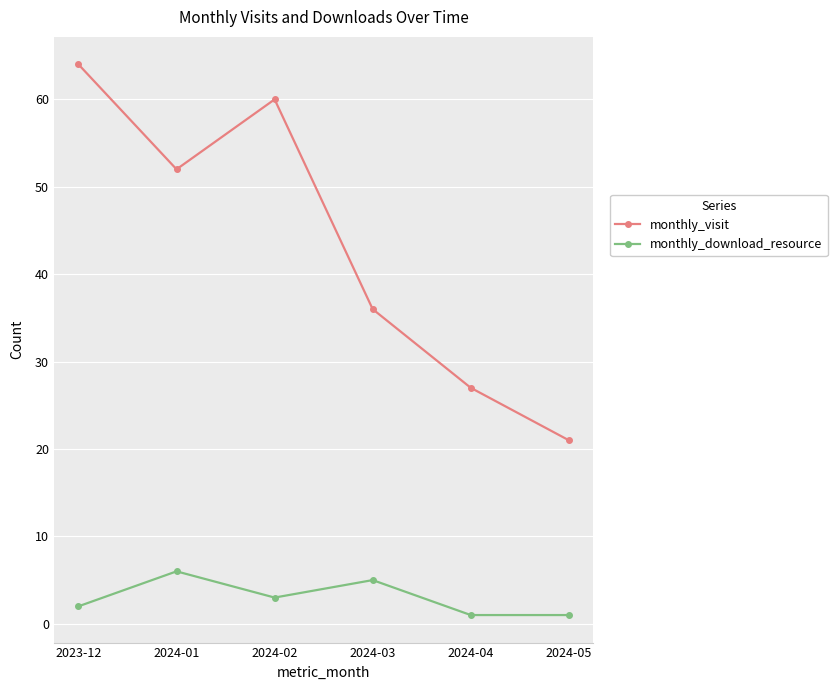

Rank the categories by monthly_visit value from lowest to highest.

2024-05, 2024-04, 2024-03, 2024-01, 2024-02, 2023-12